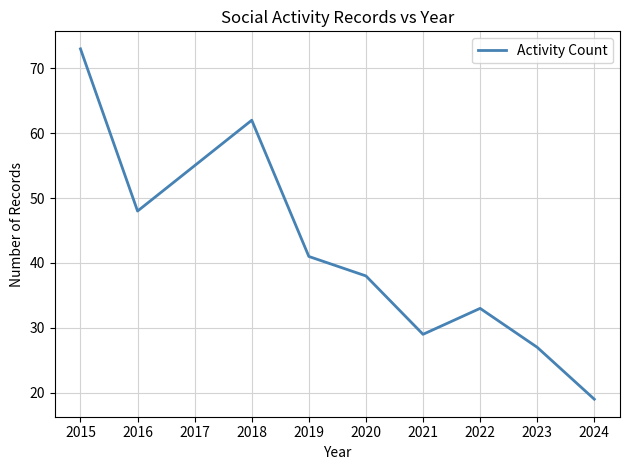

At which category does the data reach its first local valley?

2016